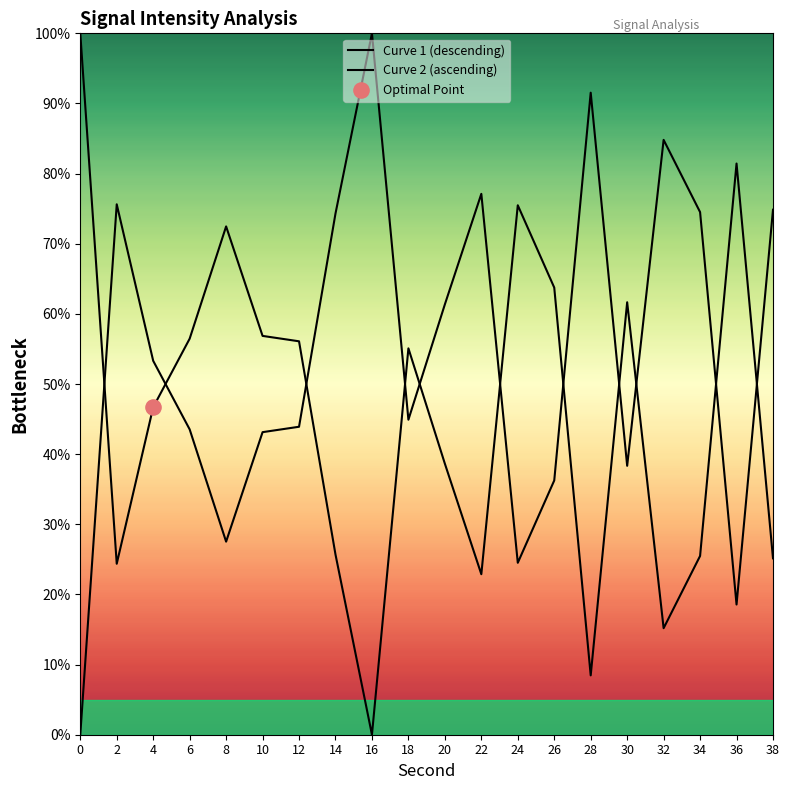

Is the value of Curve 2 (ascending) at 16 greater than the value of Curve 1 (descending) at 10?

Yes